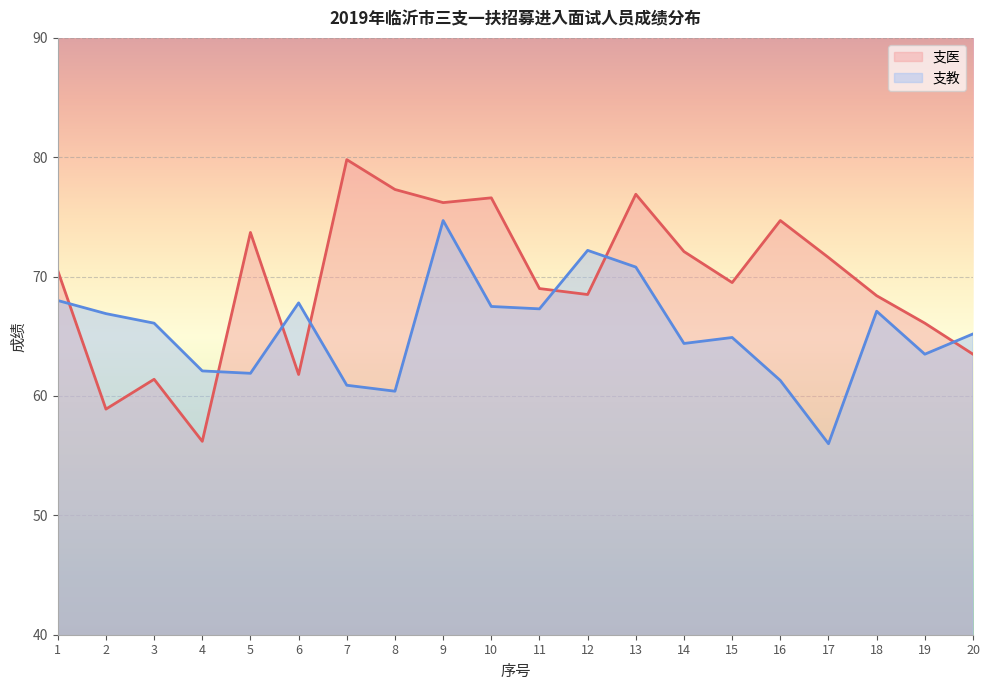

What is the value of the 支医 point at the 2nd from the left?

58.9